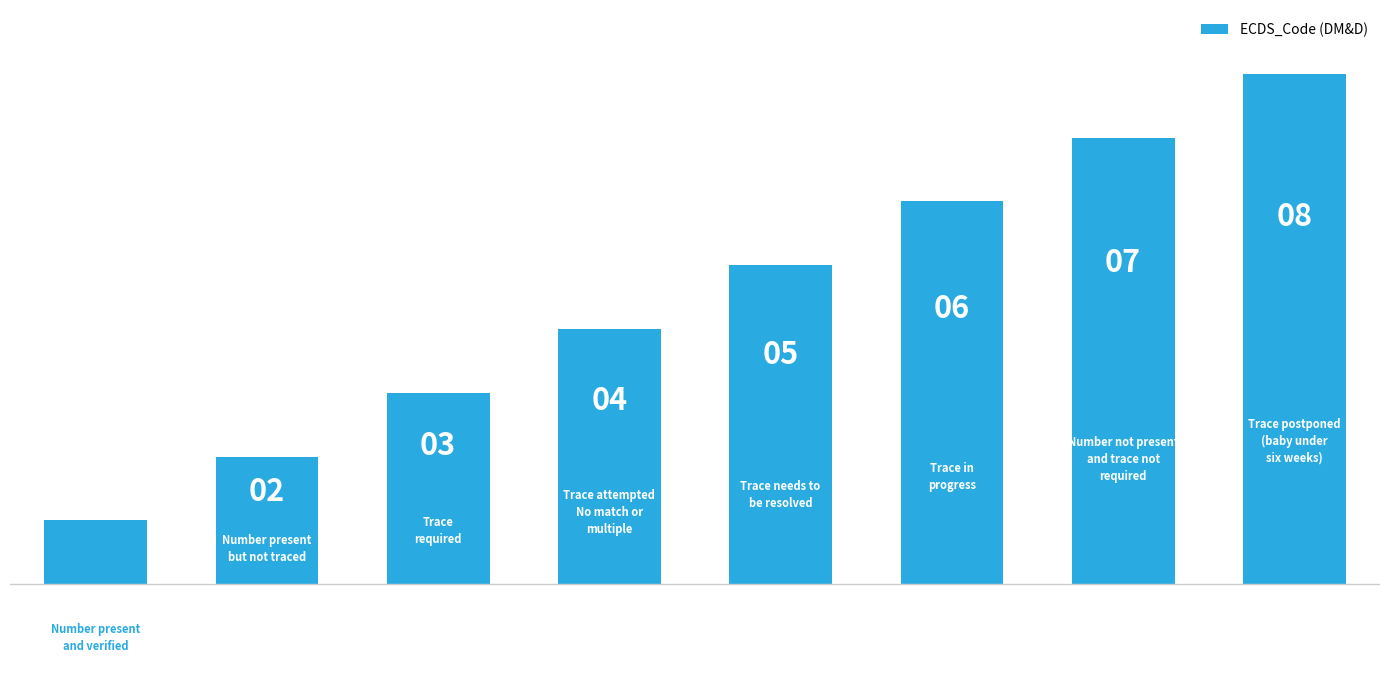

How many data points does each series have?

8